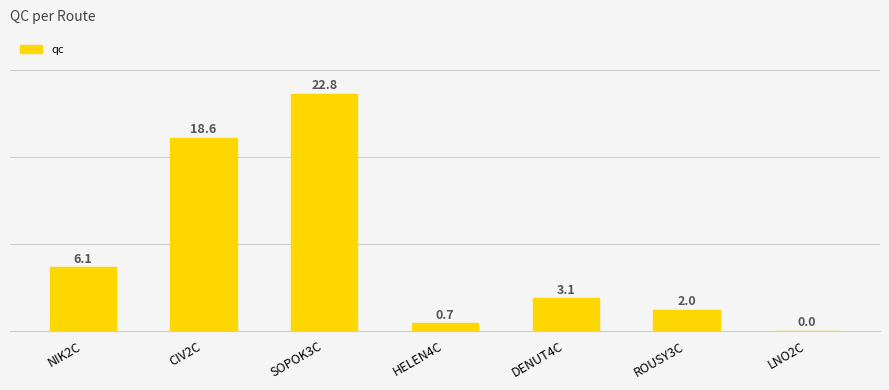

What is the sum of all values?

53.3